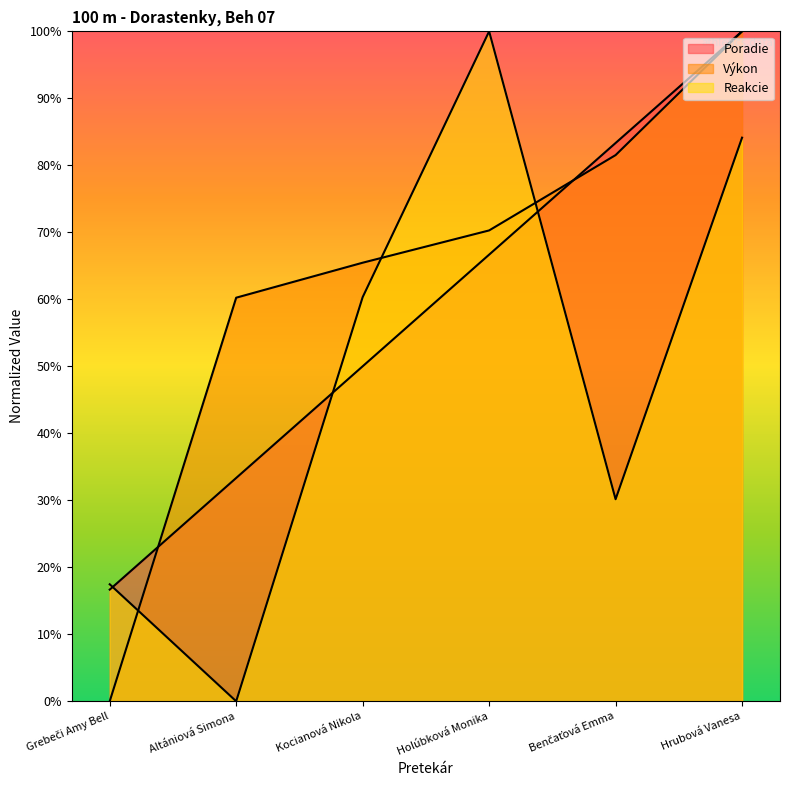

What is the average value of the Poradie series?

58.3